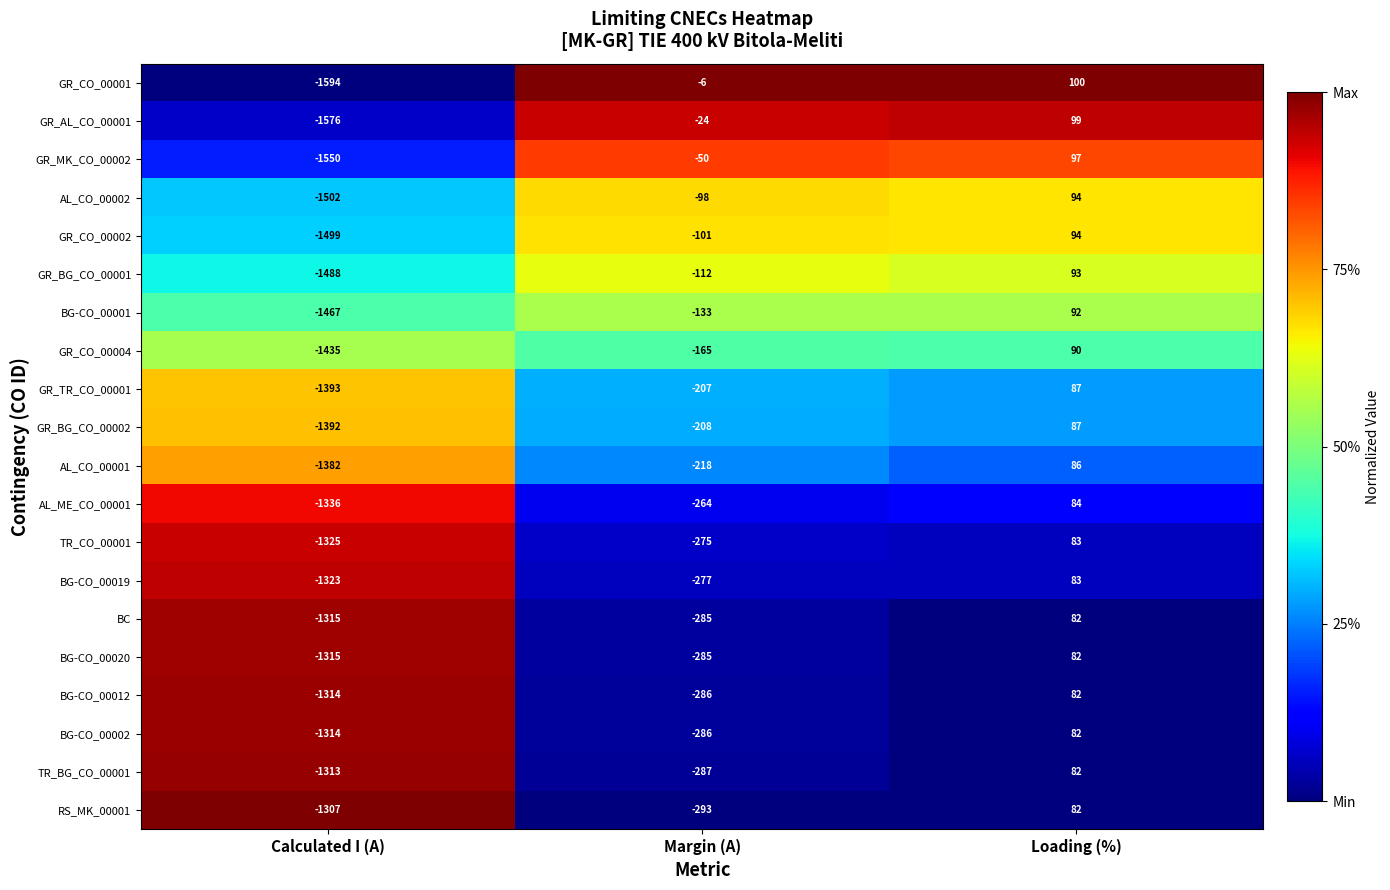

The BG-CO_00002 series shows -725 at Calculated I (A). True or false?

False